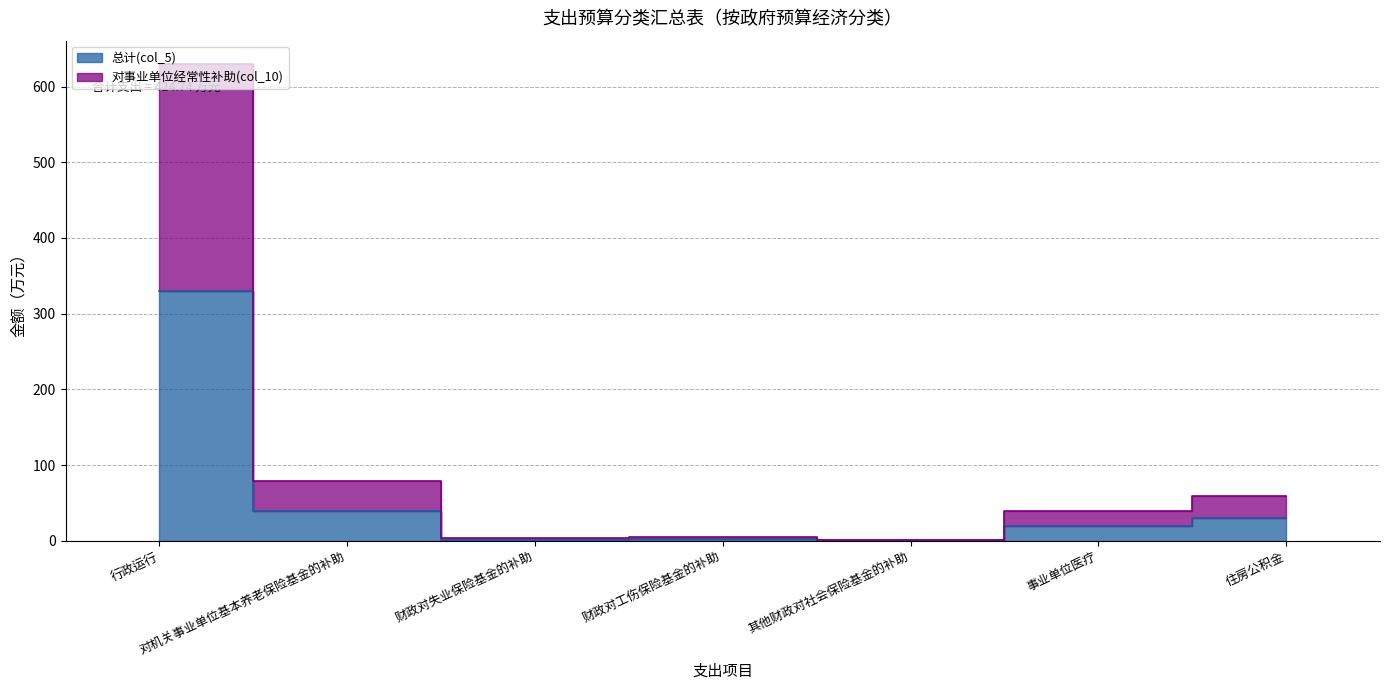

Is the value of 总计(col_5) at 对机关事业单位基本养老保险基金的补助 greater than the value of 对事业单位经常性补助(col_10) at 住房公积金?

No